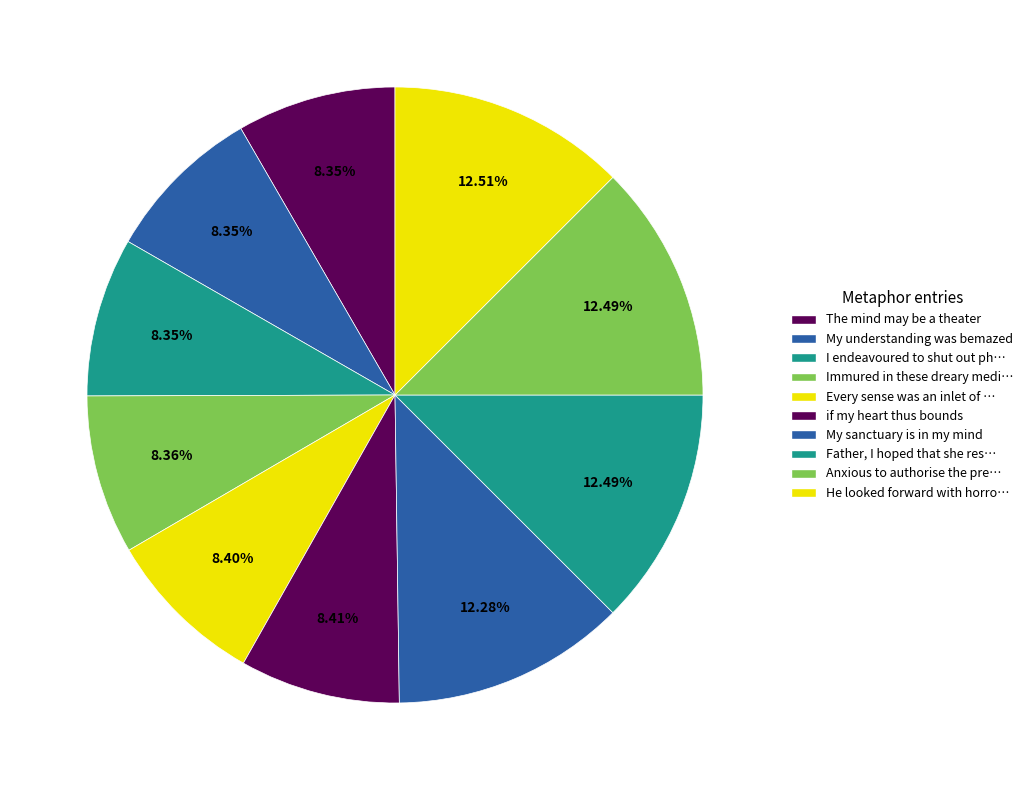

What percentage is the The mind may be a theater slice, to the nearest percent?

8%